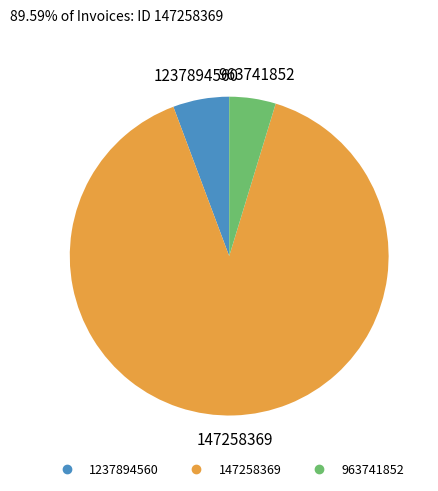

Combined, do 963741852 and 147258369 account for over 50%?

Yes